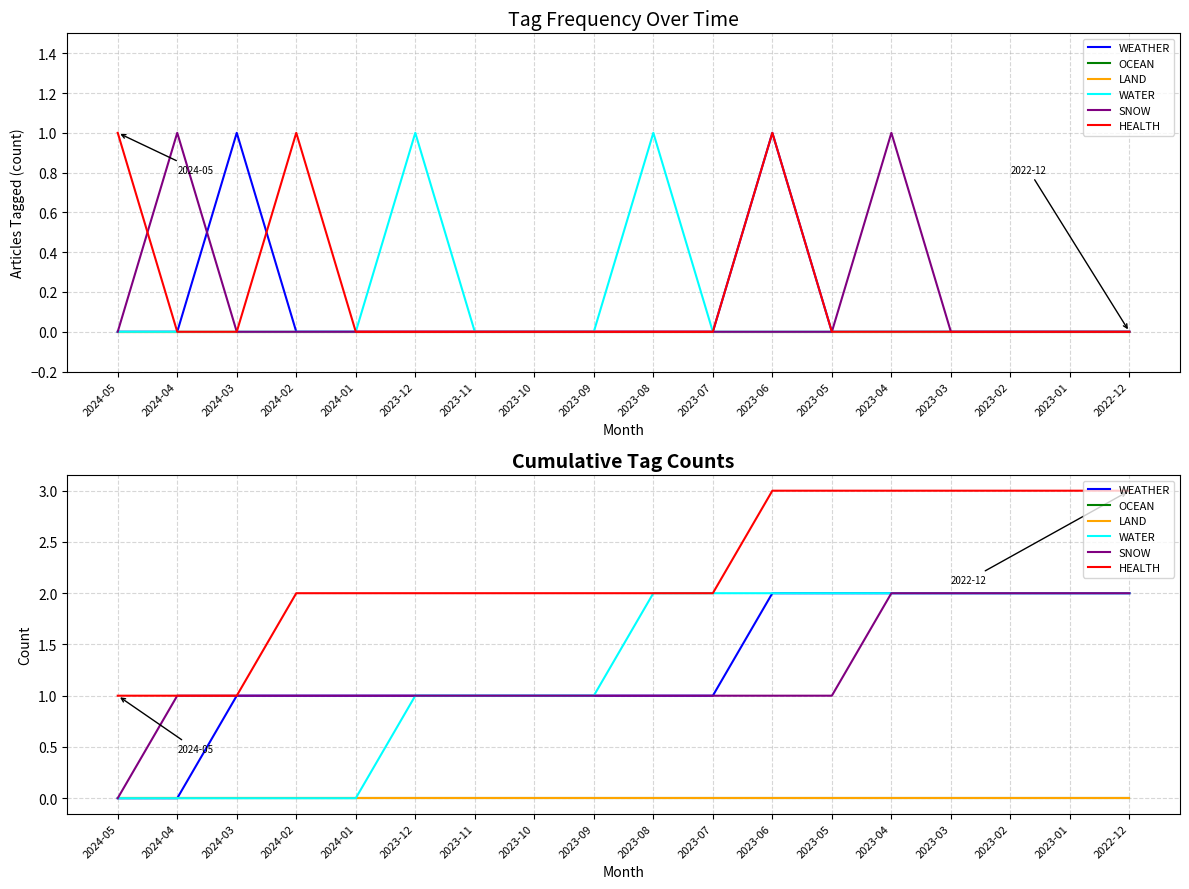

What is the difference between the second highest and second lowest values in the SNOW series?

1